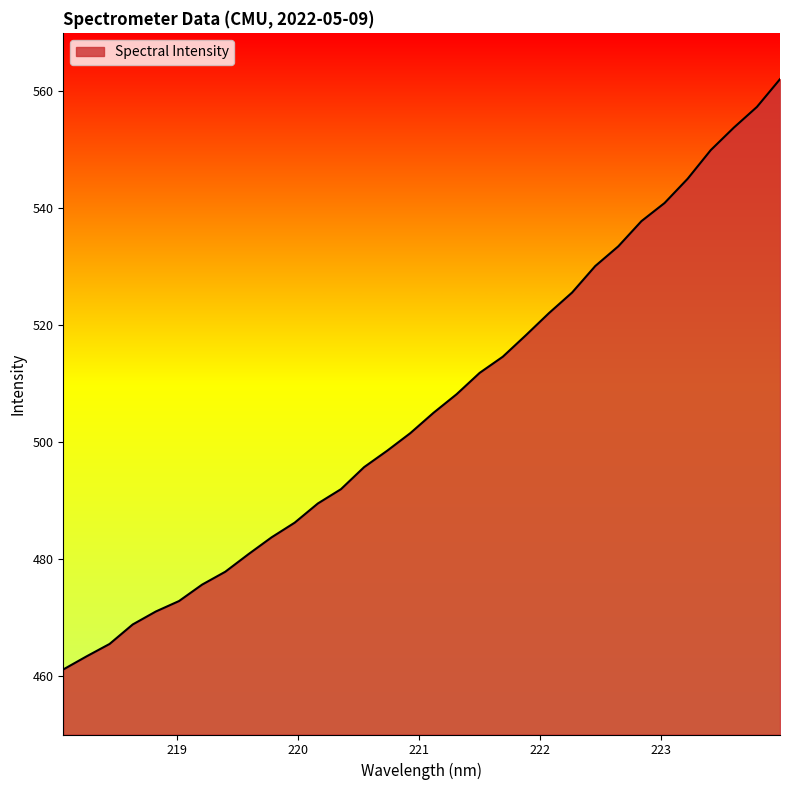

What is the minimum value shown in the chart?

461.1